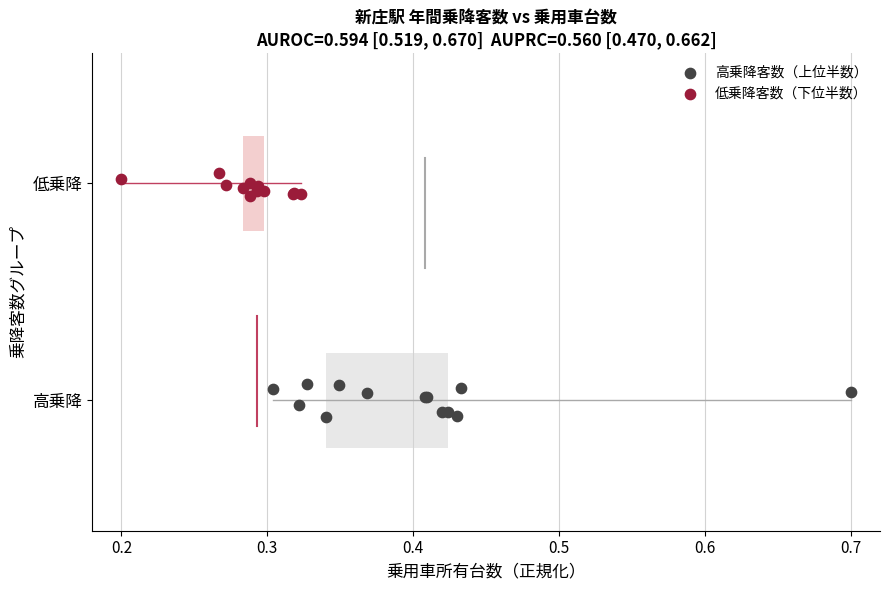

What are all the series names shown in the legend?

高乗降客数（上位半数）, 低乗降客数（下位半数）